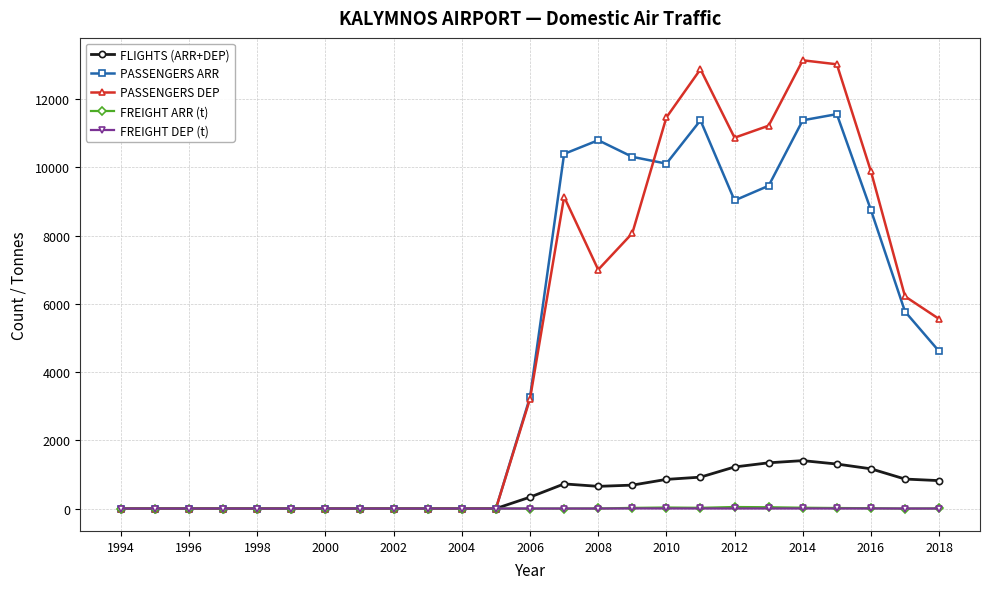

Which series has the largest range (max minus min)?

PASSENGERS DEP